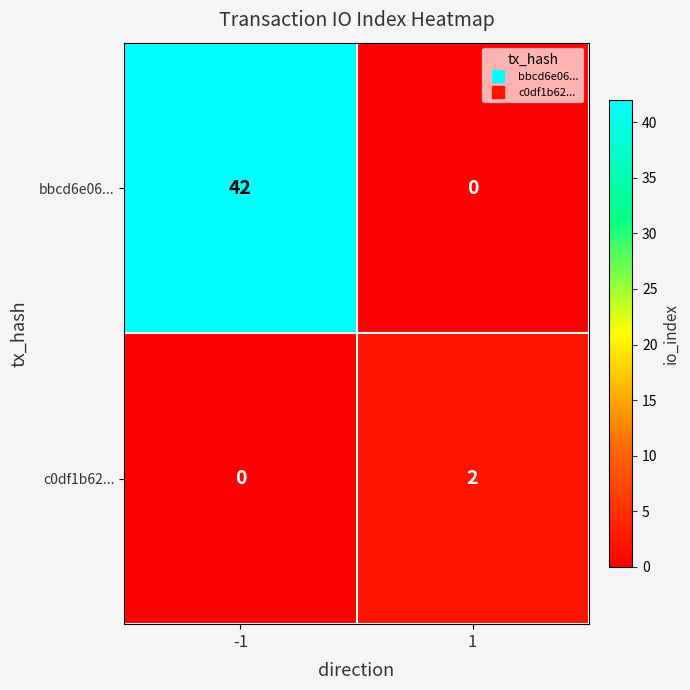

Reading right to left, extract all data points from this chart.

bbcd6e06...: 1=0	-1=42
c0df1b62...: 1=2	-1=0